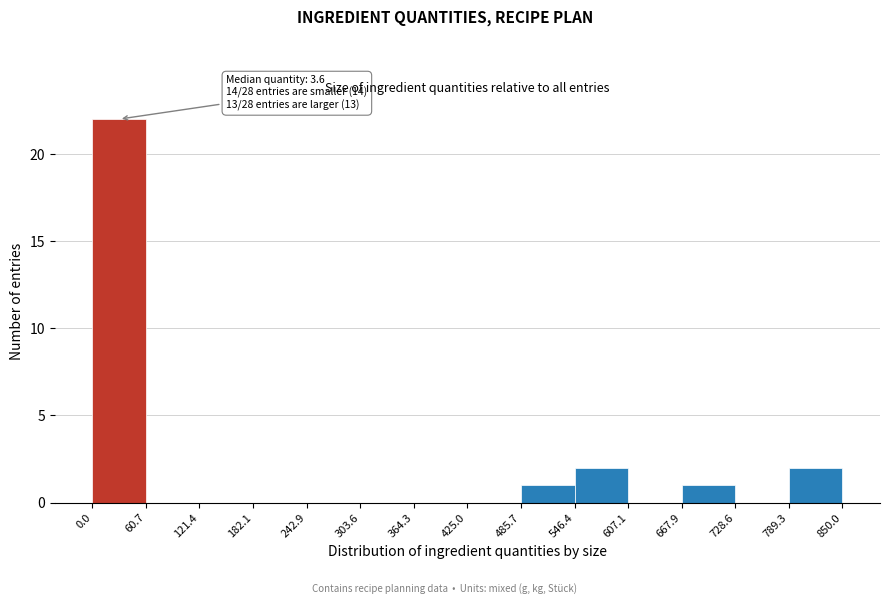

Over which range of the x-axis is the bar tallest?

0.0 to 60.7